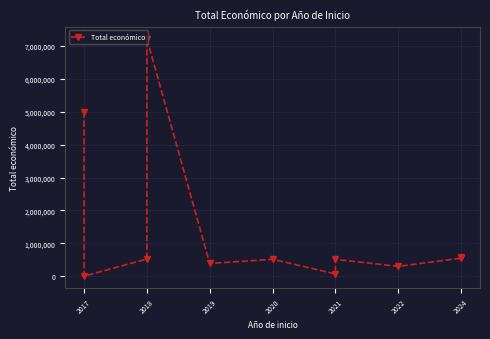

Where is the data nearest to the value 3612909?

2017